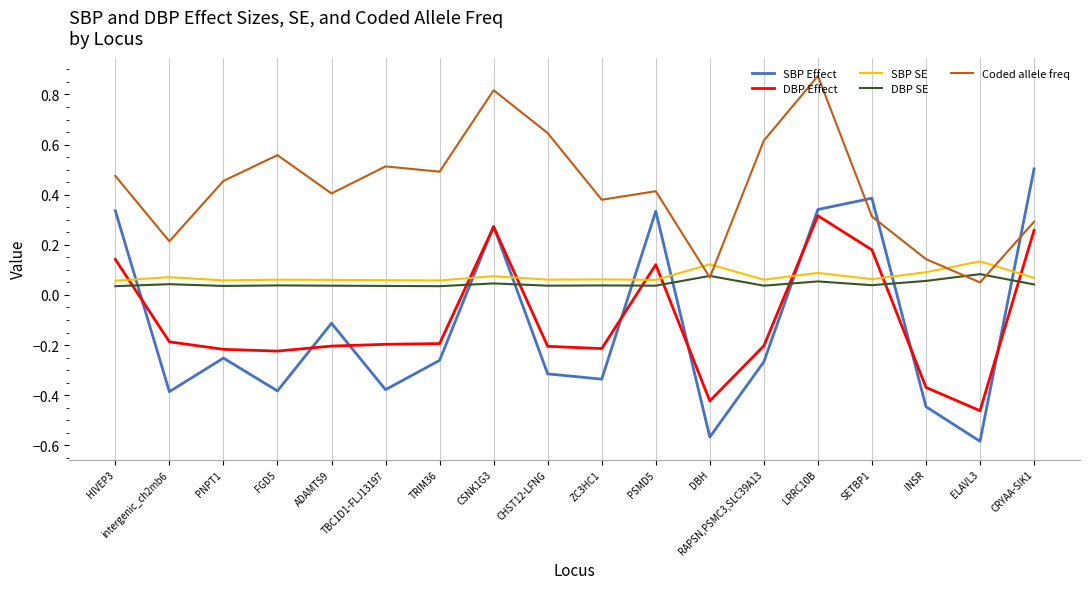

At how many categories does at least one series exceed 0?

18